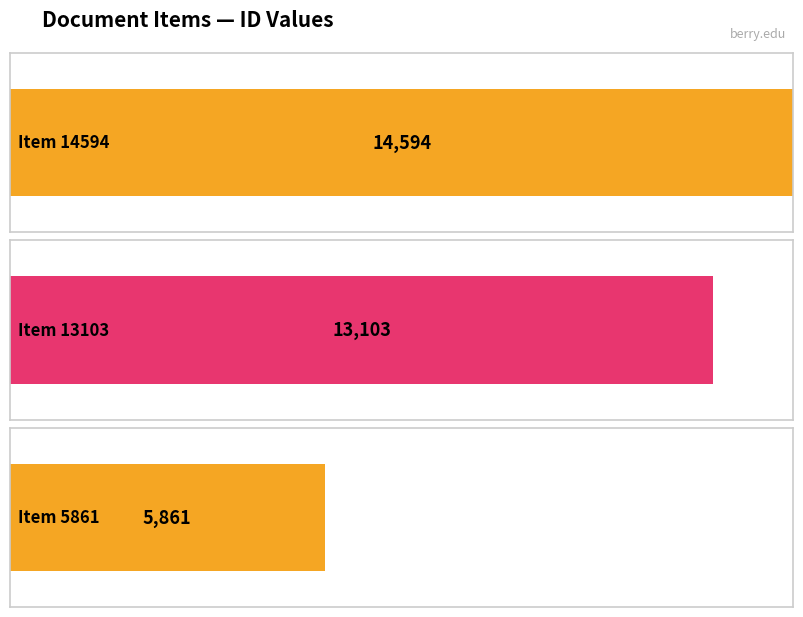

Count the number of values greater than 13103.

1